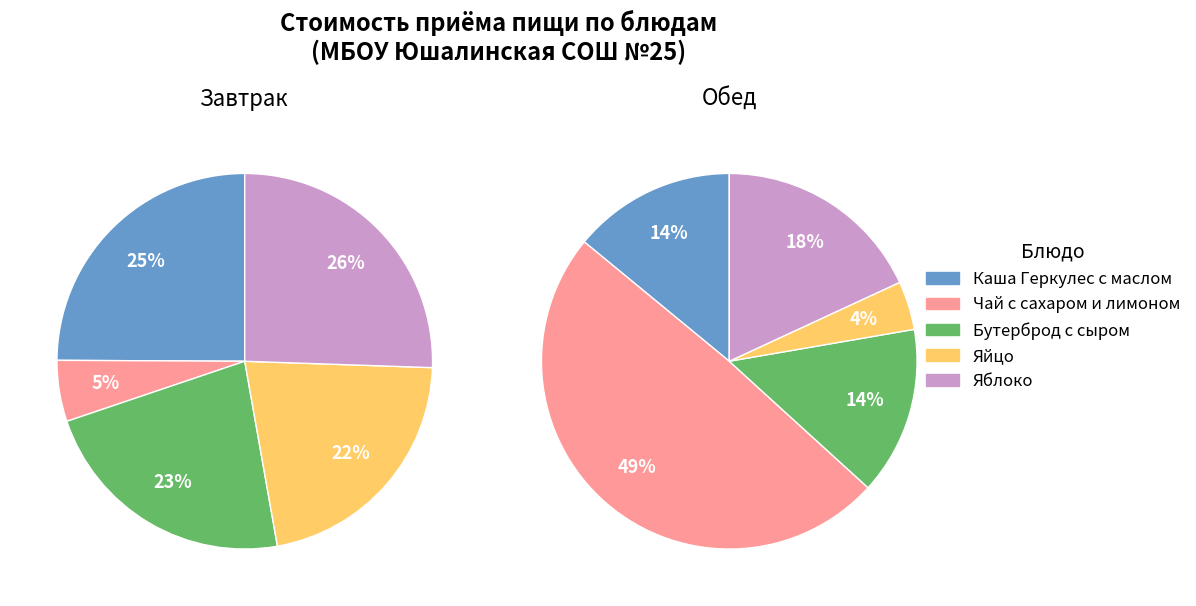

To the nearest percent, what percentage of the pie is Яйцо?

22%